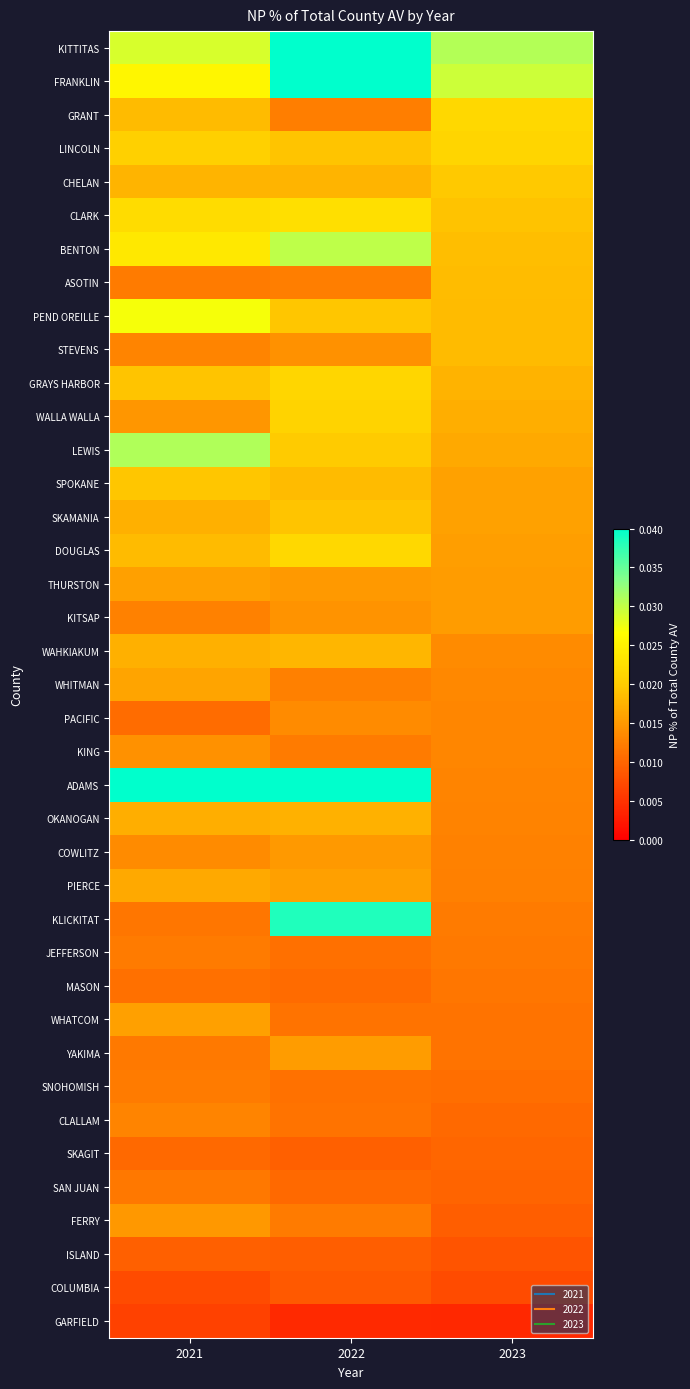

Reading left to right, transcribe all the data shown in this chart.

KITTITAS: 2021=0.0	2022=0.0	2023=0.0
FRANKLIN: 2021=0.0	2022=0.0	2023=0.0
GRANT: 2021=0.0	2022=0.0	2023=0.0
LINCOLN: 2021=0.0	2022=0.0	2023=0.0
CHELAN: 2021=0.0	2022=0.0	2023=0.0
CLARK: 2021=0.0	2022=0.0	2023=0.0
BENTON: 2021=0.0	2022=0.0	2023=0.0
ASOTIN: 2021=0.0	2022=0.0	2023=0.0
PEND OREILLE: 2021=0.0	2022=0.0	2023=0.0
STEVENS: 2021=0.0	2022=0.0	2023=0.0
GRAYS HARBOR: 2021=0.0	2022=0.0	2023=0.0
WALLA WALLA: 2021=0.0	2022=0.0	2023=0.0
LEWIS: 2021=0.0	2022=0.0	2023=0.0
SPOKANE: 2021=0.0	2022=0.0	2023=0.0
SKAMANIA: 2021=0.0	2022=0.0	2023=0.0
DOUGLAS: 2021=0.0	2022=0.0	2023=0.0
THURSTON: 2021=0.0	2022=0.0	2023=0.0
KITSAP: 2021=0.0	2022=0.0	2023=0.0
WAHKIAKUM: 2021=0.0	2022=0.0	2023=0.0
WHITMAN: 2021=0.0	2022=0.0	2023=0.0
PACIFIC: 2021=0.0	2022=0.0	2023=0.0
KING: 2021=0.0	2022=0.0	2023=0.0
ADAMS: 2021=0.1	2022=0.1	2023=0.0
OKANOGAN: 2021=0.0	2022=0.0	2023=0.0
COWLITZ: 2021=0.0	2022=0.0	2023=0.0
PIERCE: 2021=0.0	2022=0.0	2023=0.0
KLICKITAT: 2021=0.0	2022=0.0	2023=0.0
JEFFERSON: 2021=0.0	2022=0.0	2023=0.0
MASON: 2021=0.0	2022=0.0	2023=0.0
WHATCOM: 2021=0.0	2022=0.0	2023=0.0
YAKIMA: 2021=0.0	2022=0.0	2023=0.0
SNOHOMISH: 2021=0.0	2022=0.0	2023=0.0
CLALLAM: 2021=0.0	2022=0.0	2023=0.0
SKAGIT: 2021=0.0	2022=0.0	2023=0.0
SAN JUAN: 2021=0.0	2022=0.0	2023=0.0
FERRY: 2021=0.0	2022=0.0	2023=0.0
ISLAND: 2021=0.0	2022=0.0	2023=0.0
COLUMBIA: 2021=0.0	2022=0.0	2023=0.0
GARFIELD: 2021=0.0	2022=0.0	2023=0.0